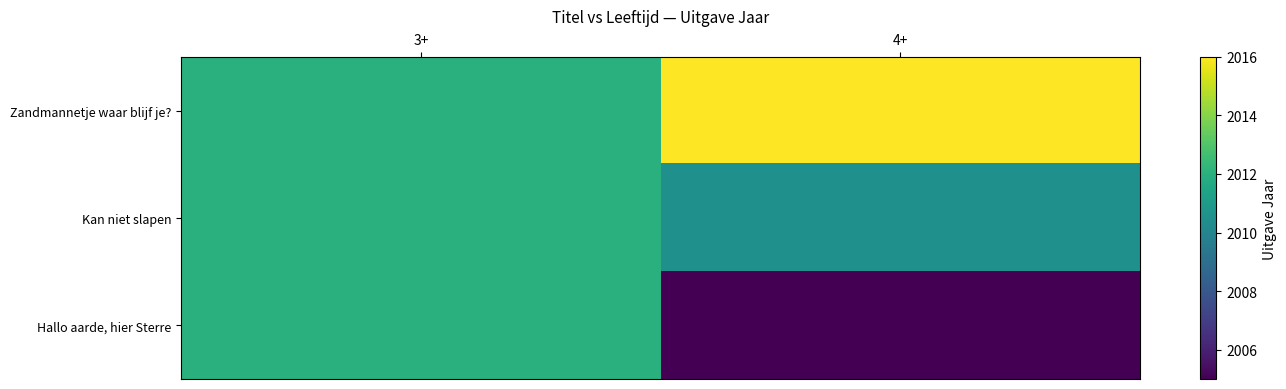

Rank the series by their average value, from highest to lowest.

Zandmannetje waar blijf je?, Kan niet slapen, Hallo aarde, hier Sterre